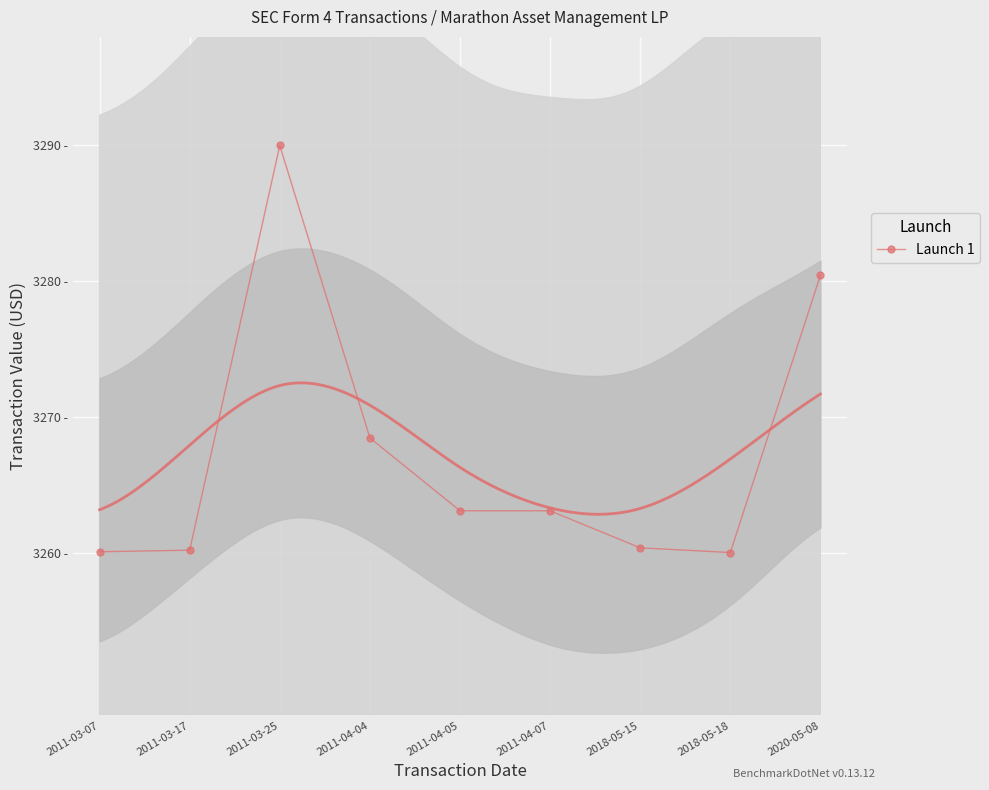

What is the label of the 7th point from the right?

2011-03-25